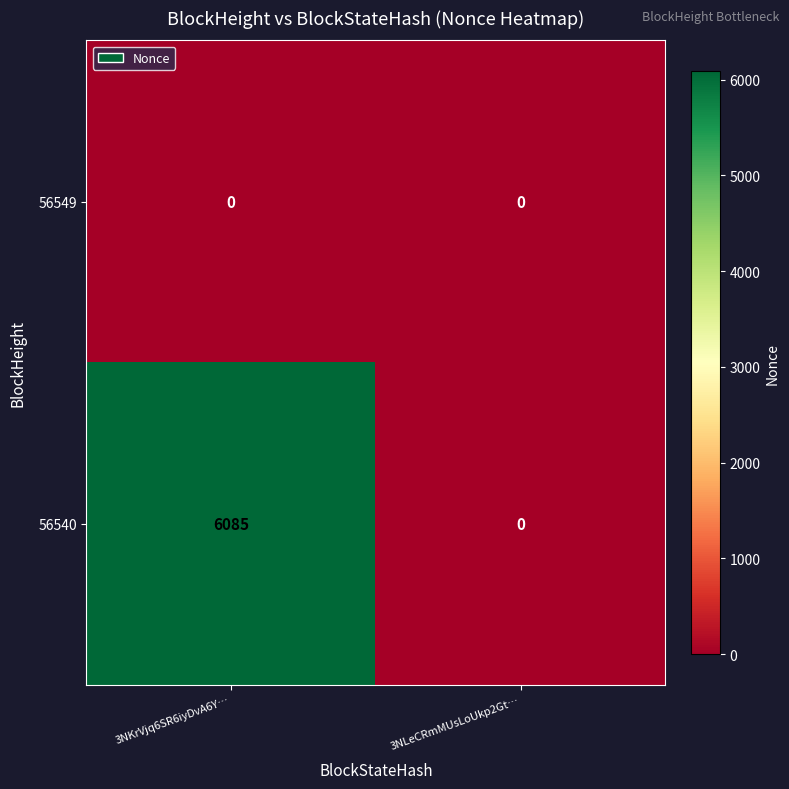

Which series has the largest total across all categories?

56540